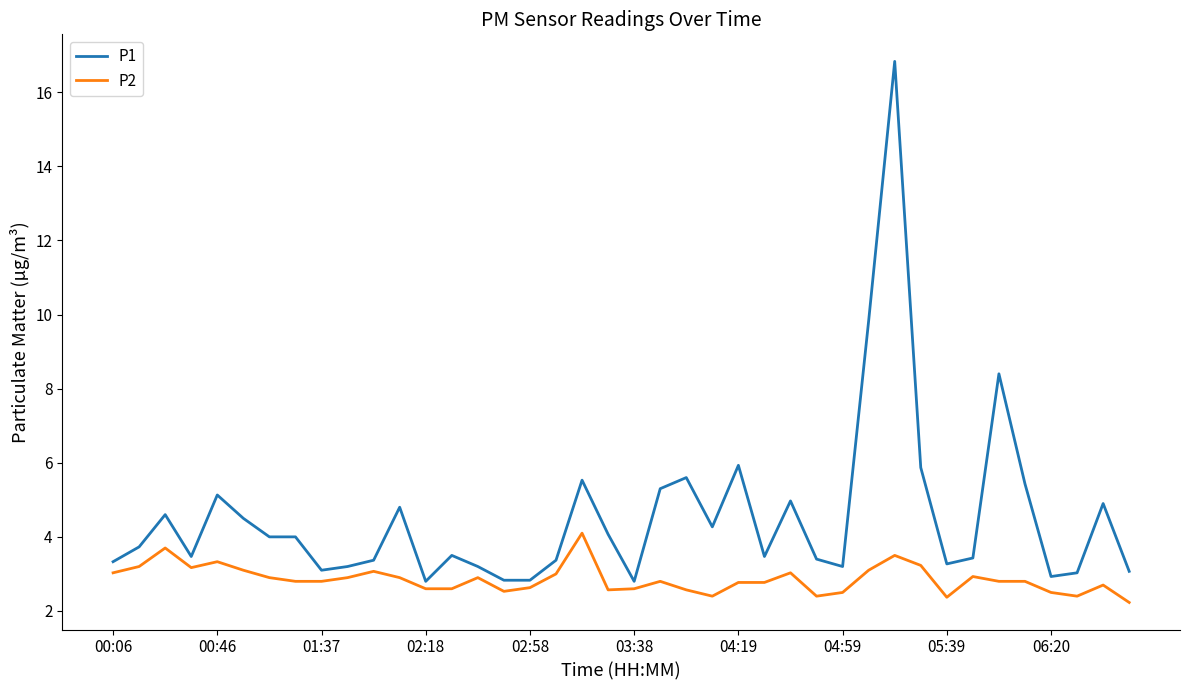

Which series has the widest spread of values?

P1